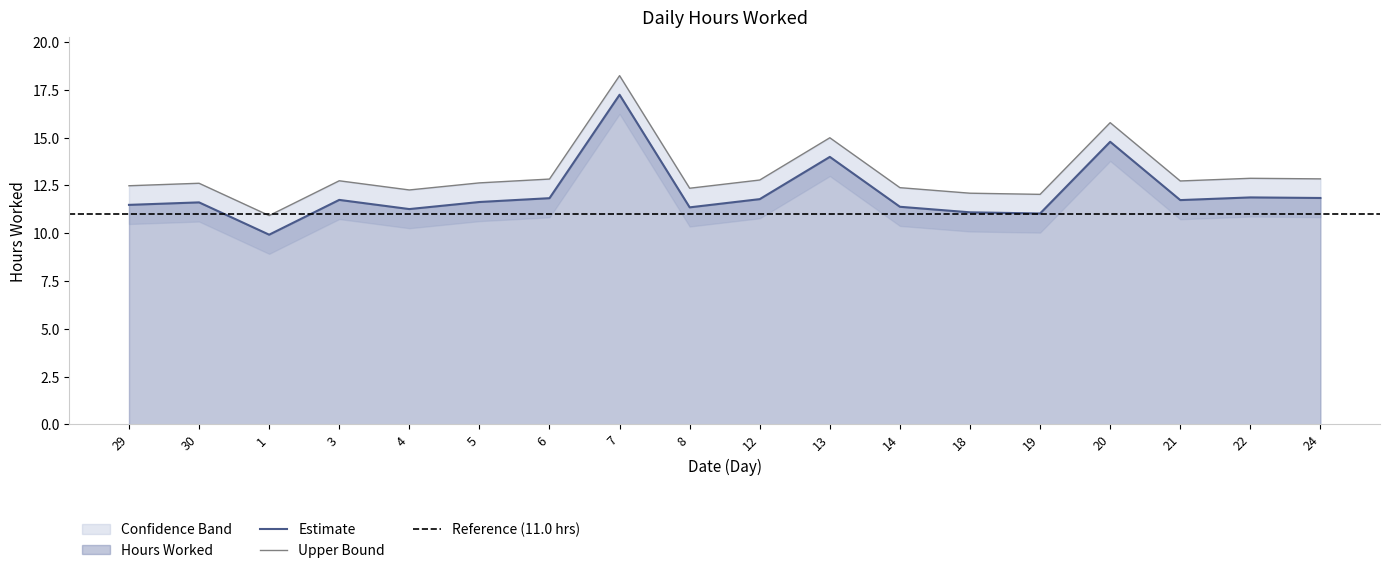

Which category has the highest value in the Estimate series?

7